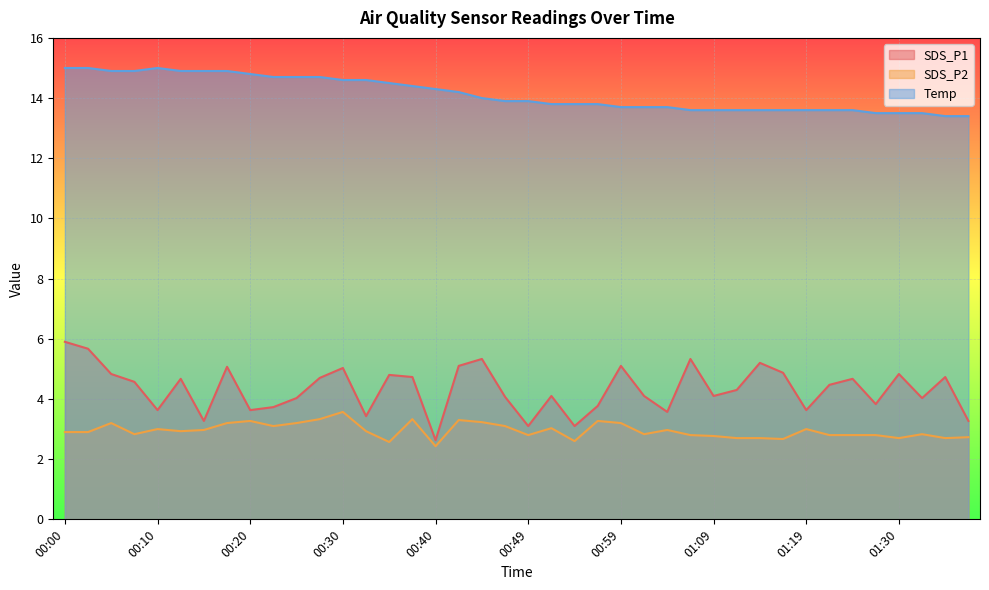

How many interior local peaks does the Temp series have?

1